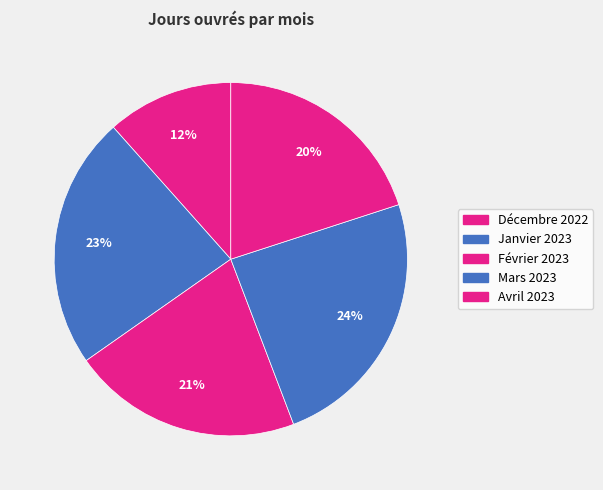

The Janvier 2023 slice represents 31% of the pie. True or false?

False